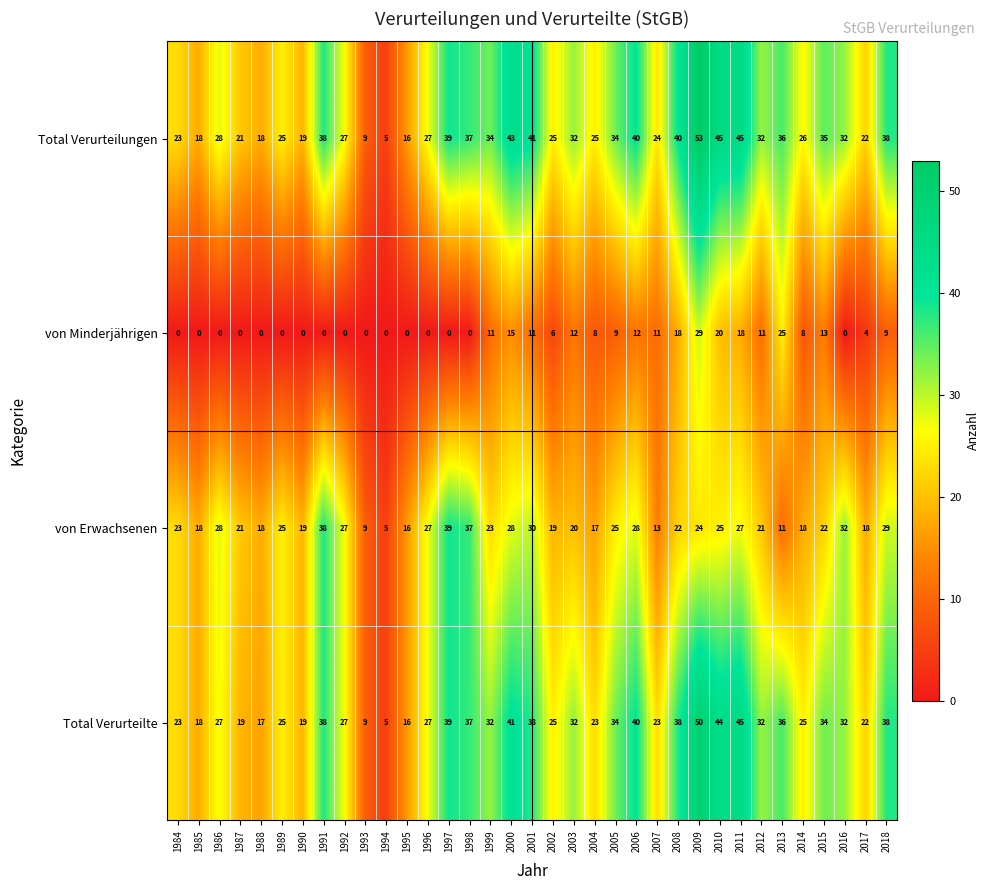

Is it true that von Erwachsenen equals 19 at 2002?

True